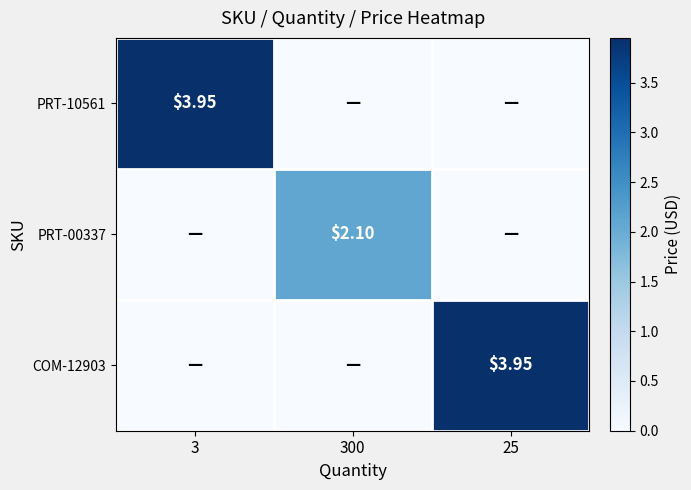

What is the maximum value shown in the chart?

4.0